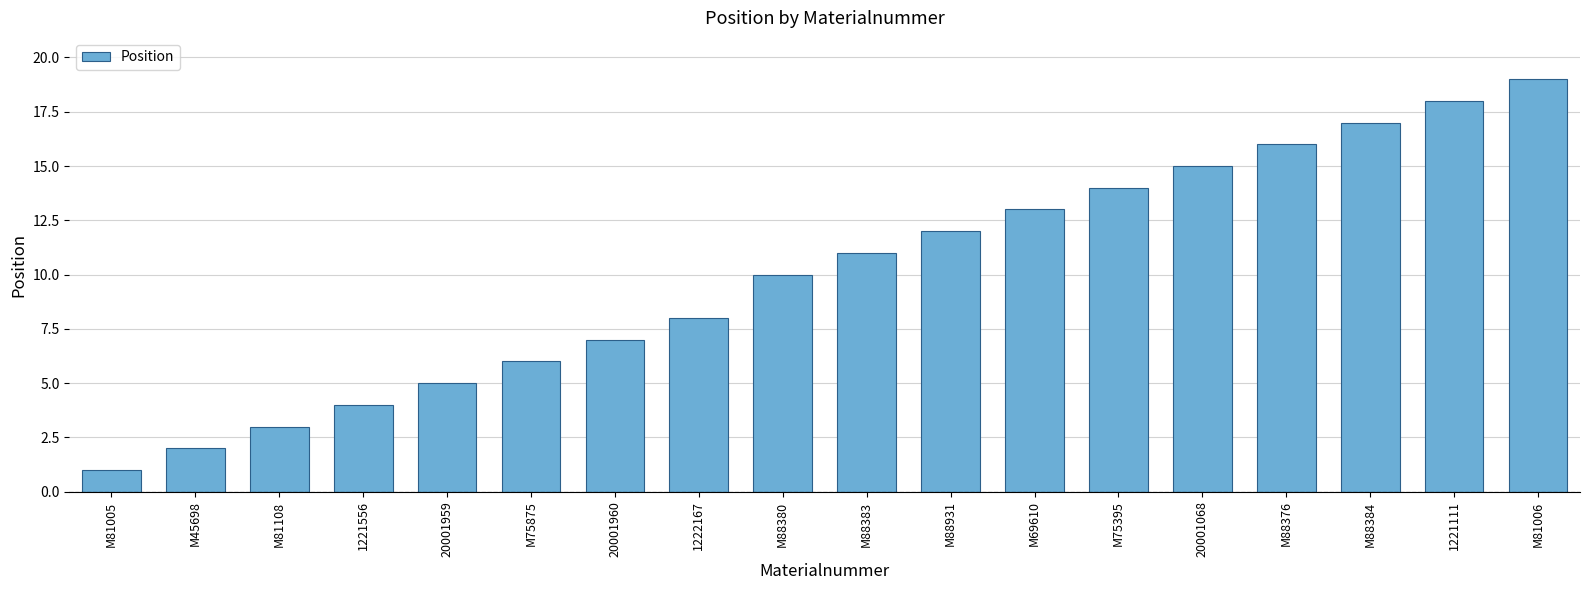

Are the bars grouped side by side (vs. stacked)?

No